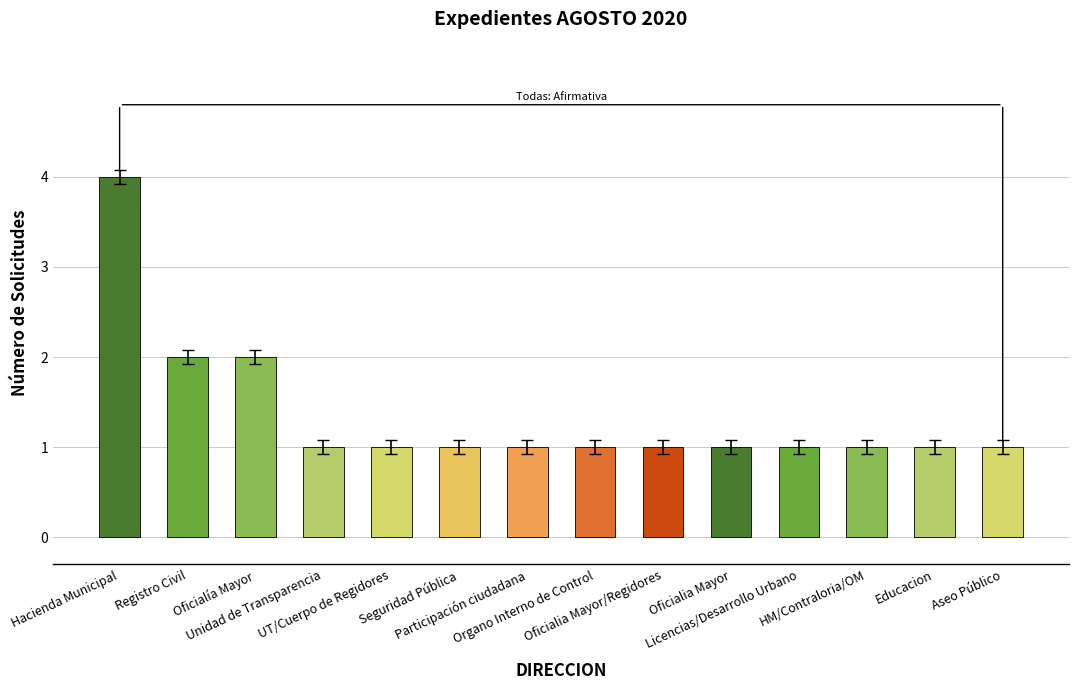

Is it true that the value at Seguridad Pública is 1?

True